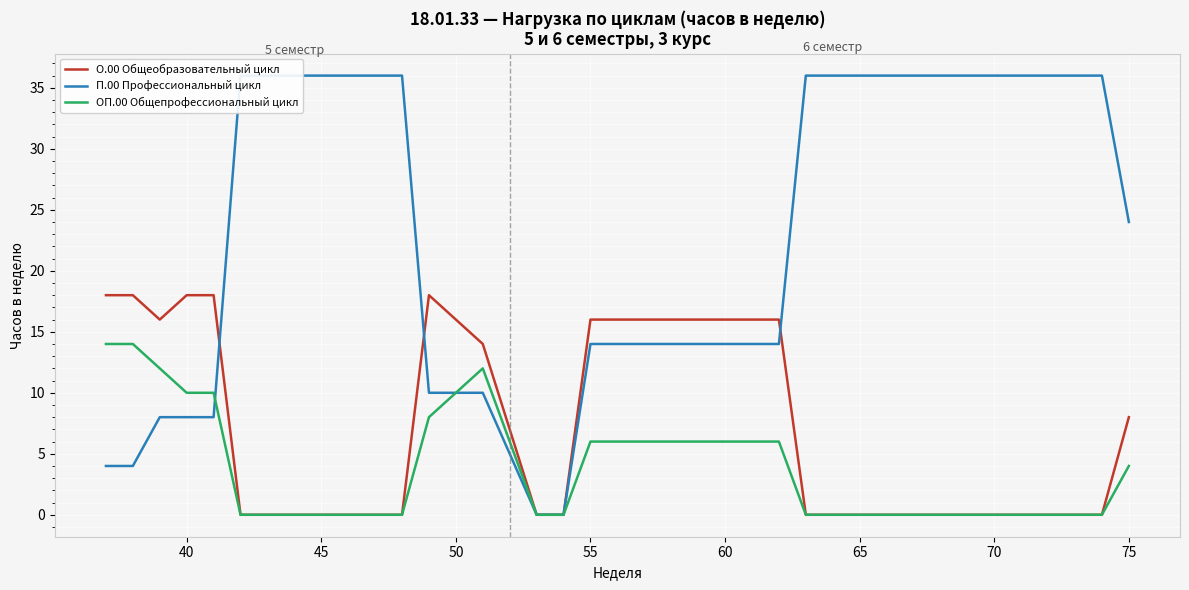

The ОП.00 Общепрофессиональный цикл series shows 6 at 55. True or false?

True